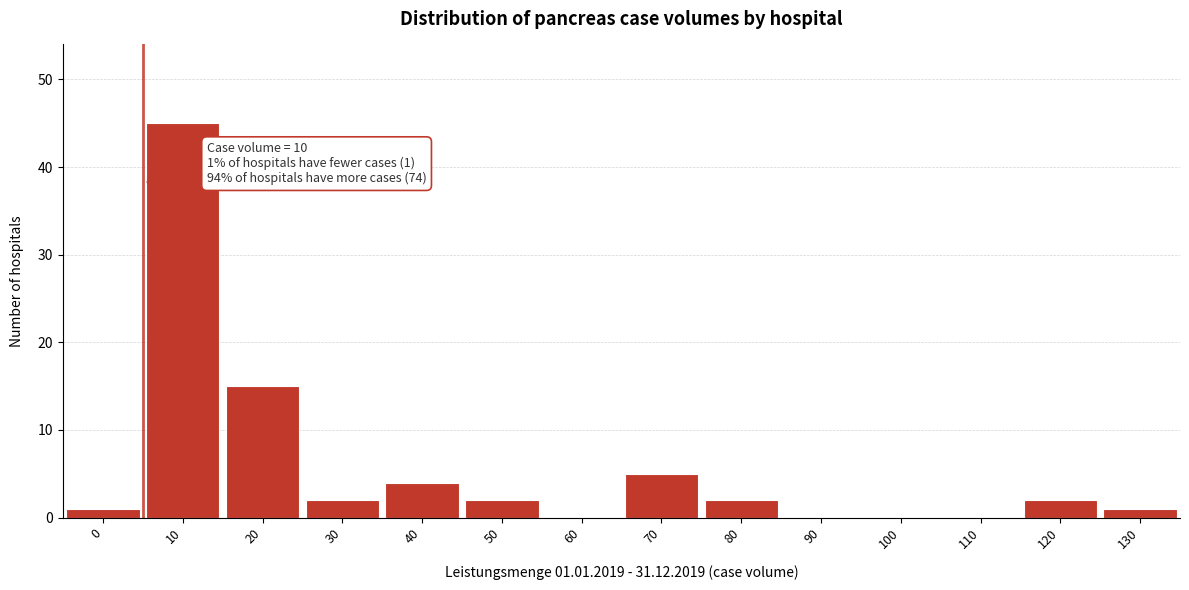

Reading right to left, list all the values displayed in this chart.

130=1	120=2	110=0	100=0	90=0	80=2	70=5	60=0	50=2	40=4	30=2	20=15	10=45	0=1